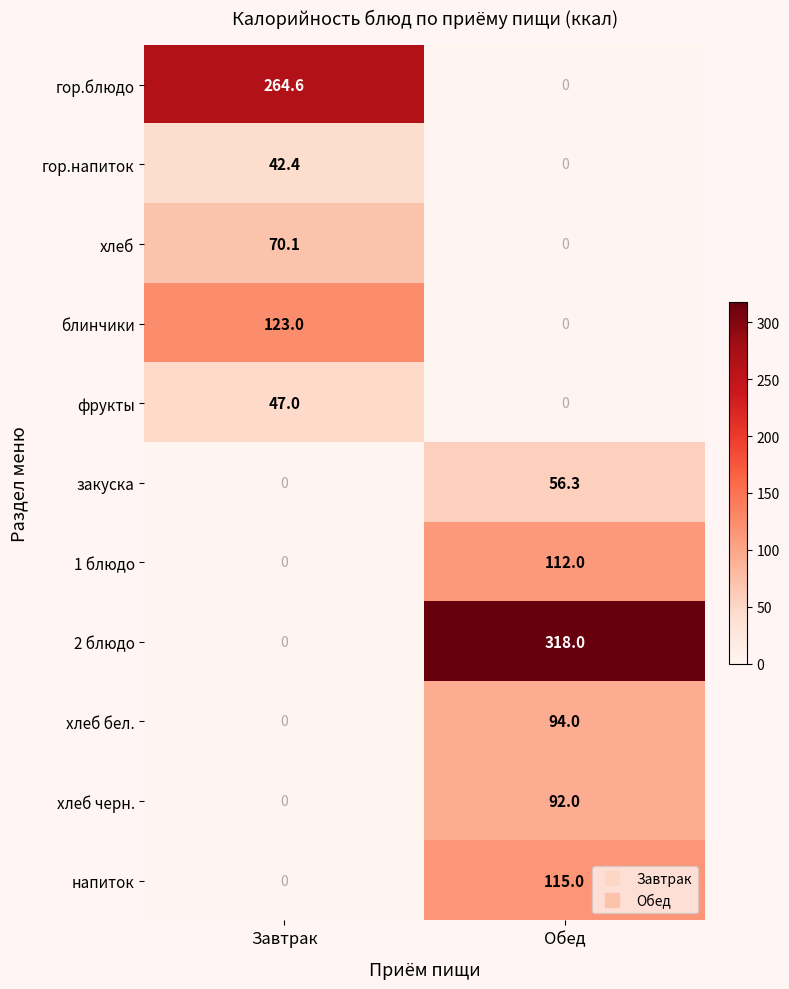

What is the average value of the гор.напиток series?

21.2